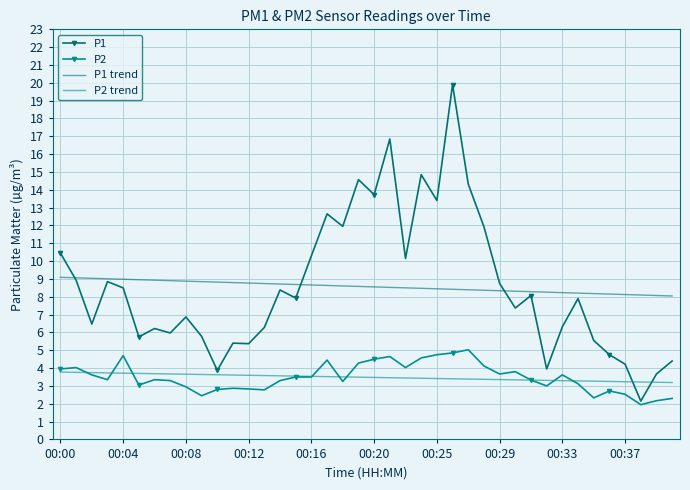

True or false: P2 and P1 intersect in this chart.

False